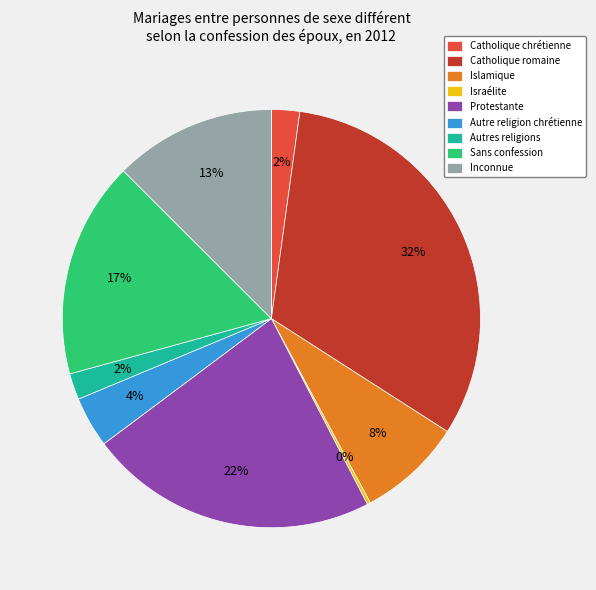

Is there any slice that represents more than half of the pie?

No